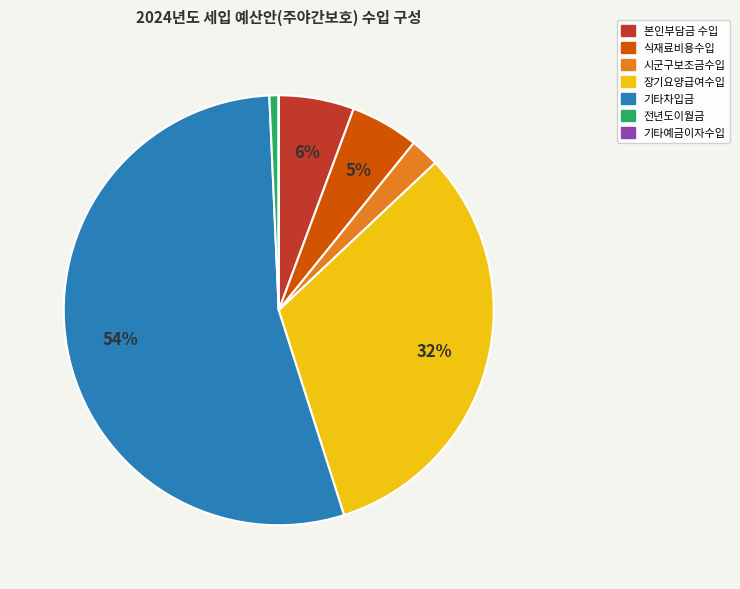

To the nearest percent, what is the difference between the largest and smallest slice percentages?

54%